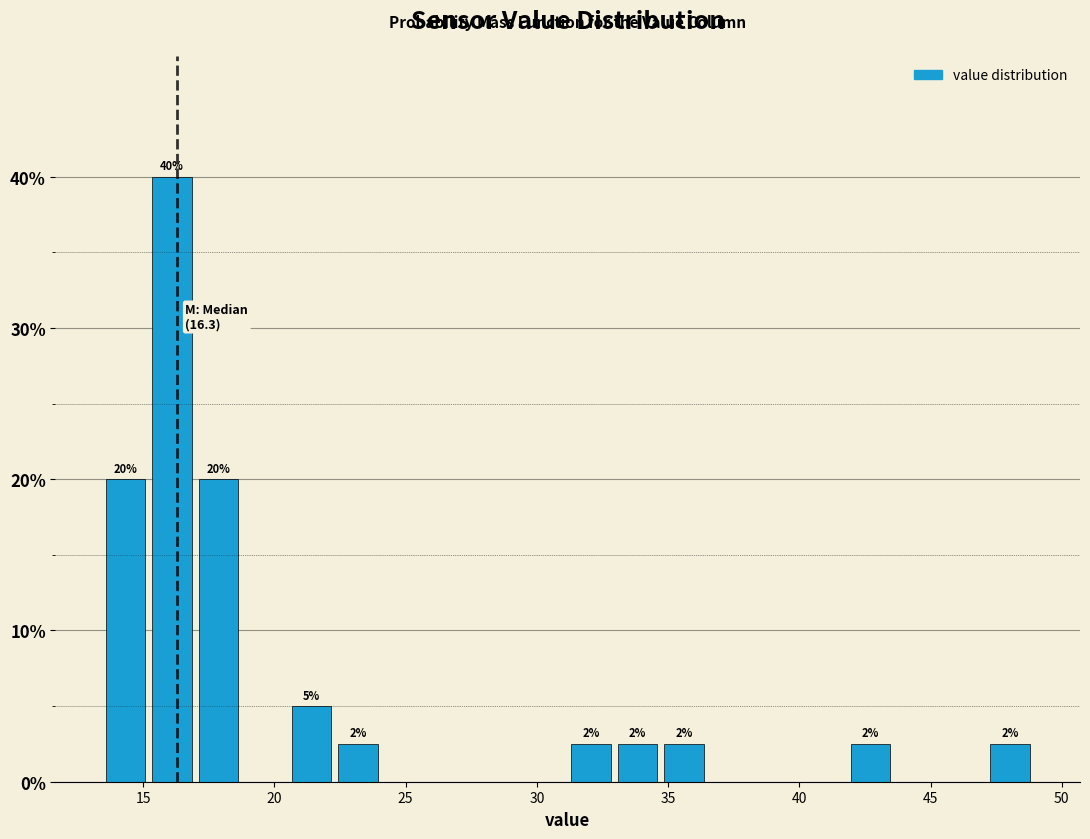

Around what value on the x-axis is the tallest bar? Give the approximate position of its centre, as read against the axis.

16.0